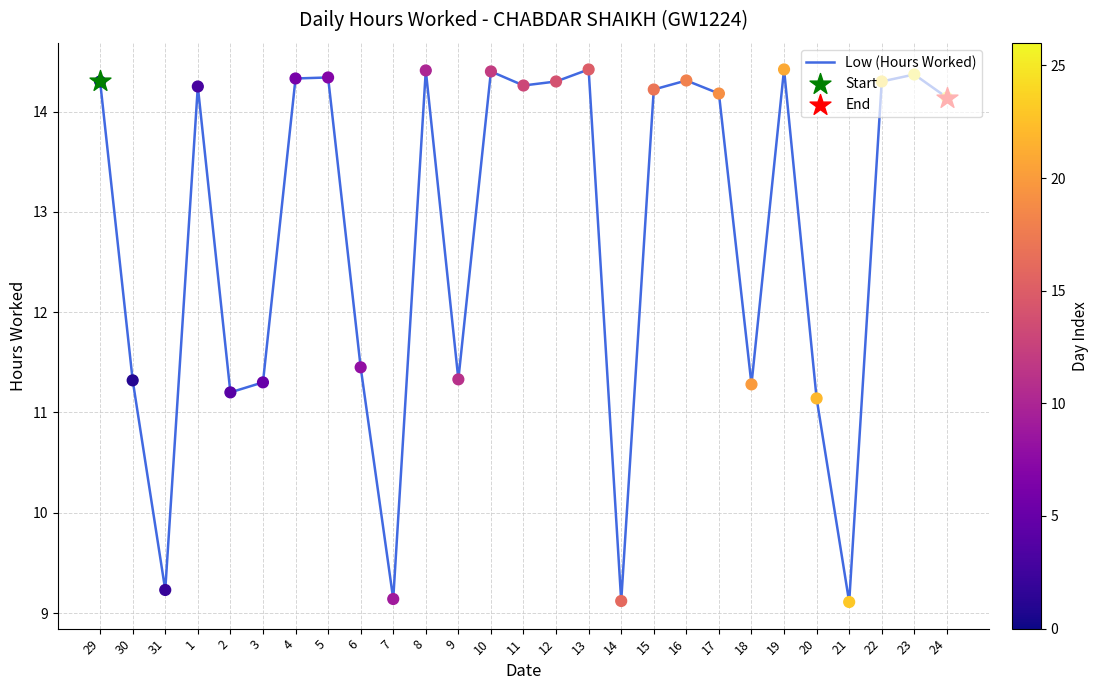

Approximately how many times larger is the value at 15 compared to 11?

1.0